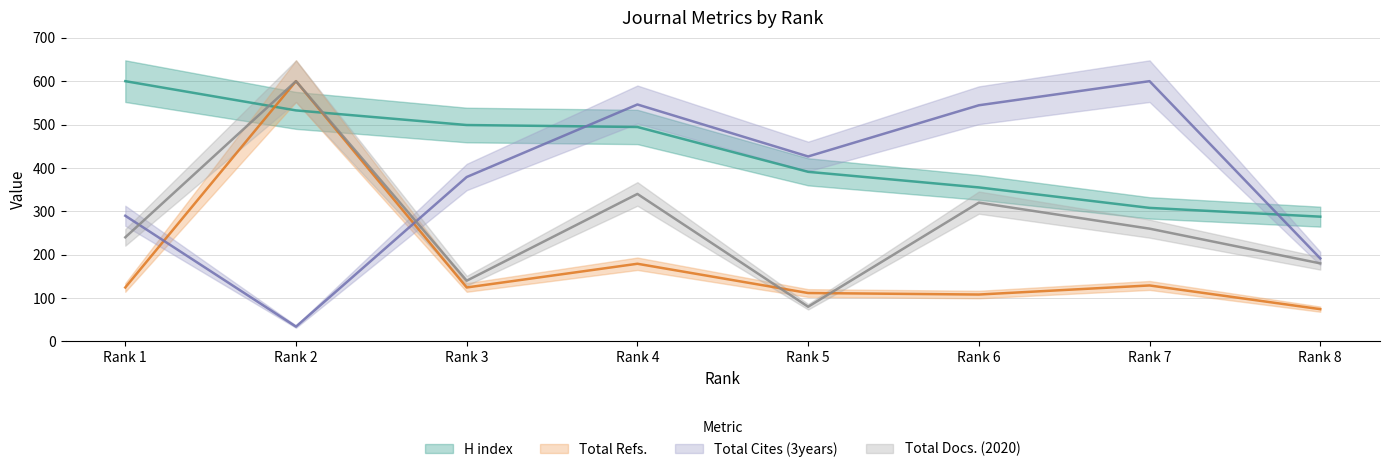

Reading left to right, list all the values displayed in this chart.

H index: Rank 1=600.0	Rank 2=532.6	Rank 3=498.9	Rank 4=494.4	Rank 5=391.0	Rank 6=355.1	Rank 7=307.9	Rank 8=287.6
Total Docs. (2020): Rank 1=240.0	Rank 2=600.0	Rank 3=140.0	Rank 4=340.0	Rank 5=80.0	Rank 6=320.0	Rank 7=260.0	Rank 8=180.0
Total Refs.: Rank 1=124.4	Rank 2=600.0	Rank 3=124.4	Rank 4=179.1	Rank 5=111.6	Rank 6=108.1	Rank 7=129.1	Rank 8=74.4
Total Cites (3years): Rank 1=289.7	Rank 2=34.2	Rank 3=379.0	Rank 4=546.2	Rank 5=426.4	Rank 6=544.4	Rank 7=600.0	Rank 8=191.3